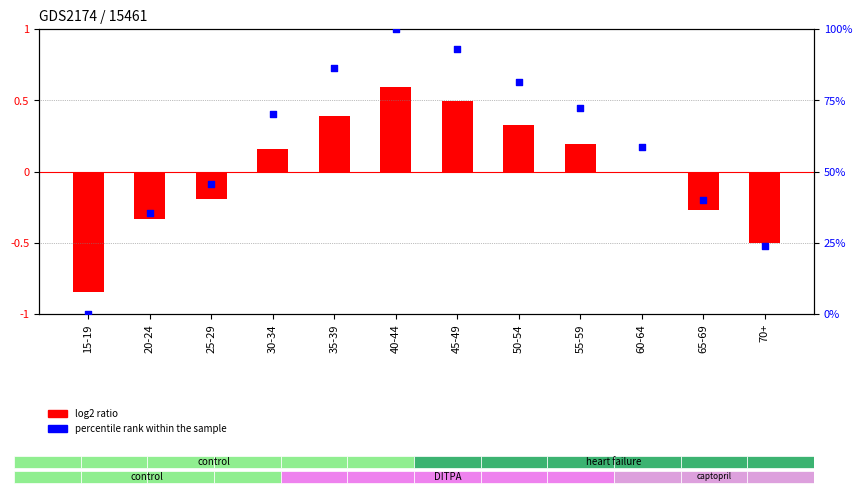

What is the change in value from 25-29 to 40-44?

+54.6